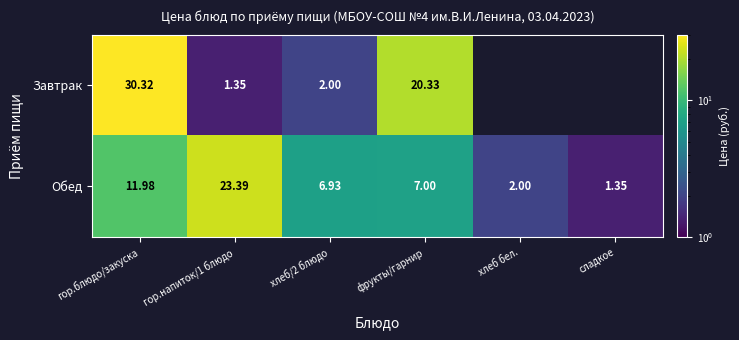

At which label is Обед closest to 12?

гор.блюдо/закуска